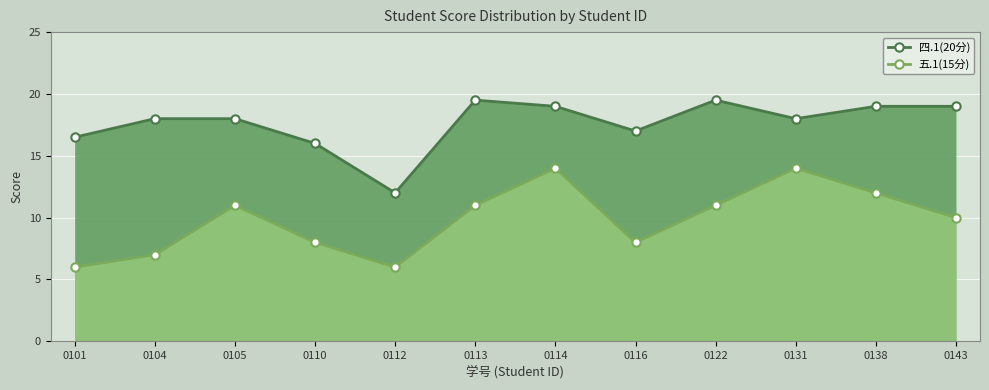

Which series changed the most between 0101 and 0110?

五.1(15分)